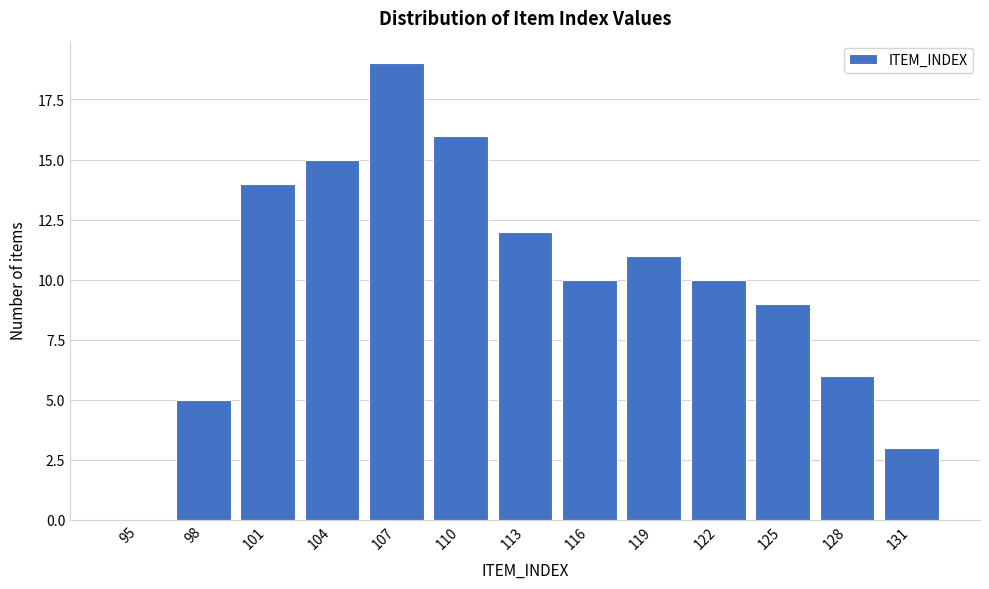

Reading left to right, extract all data points from this chart.

95=0	98=5	101=14	104=15	107=19	110=16	113=12	116=10	119=11	122=10	125=9	128=6	131=3